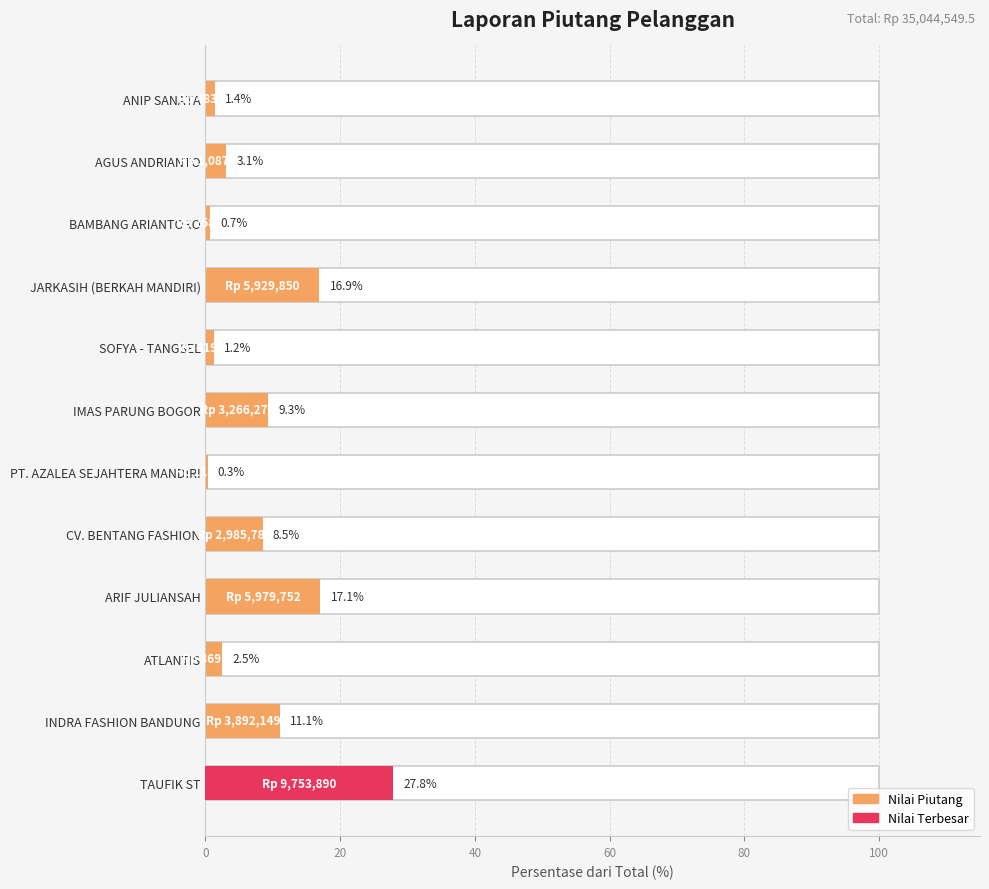

Is it true that the value at 10 is 0.9?

False